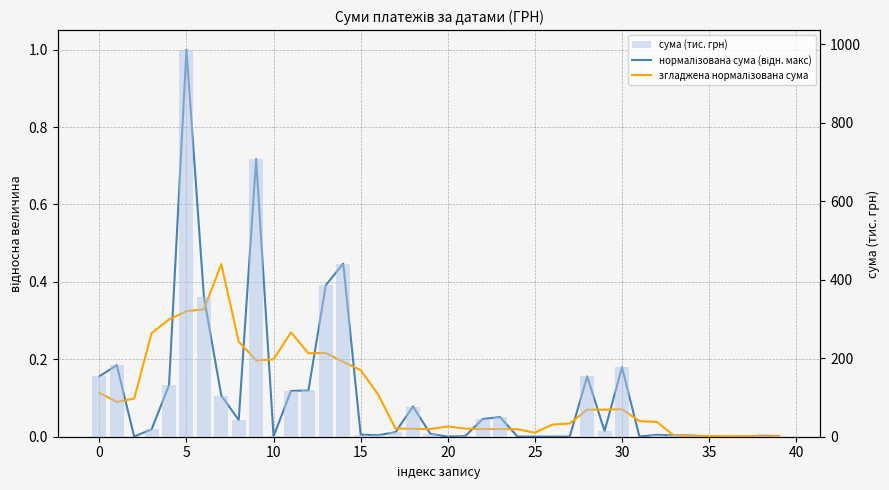

At which label is згладжена нормалізована сума closest to 0?

37